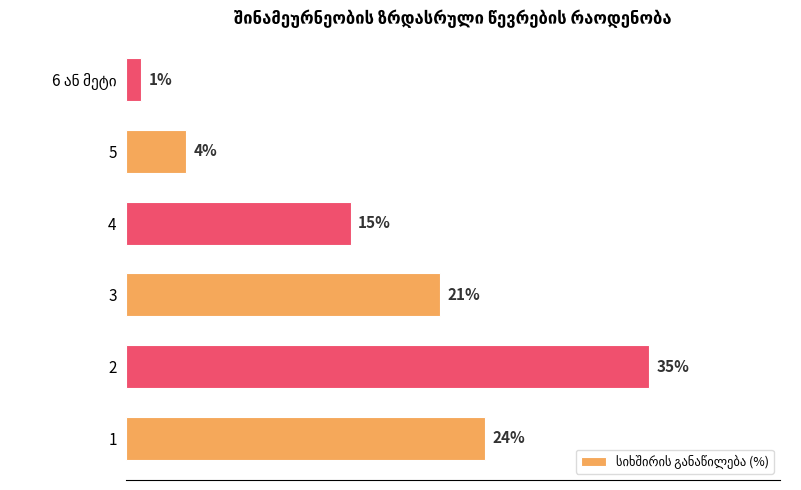

Are the bars horizontal?

Yes